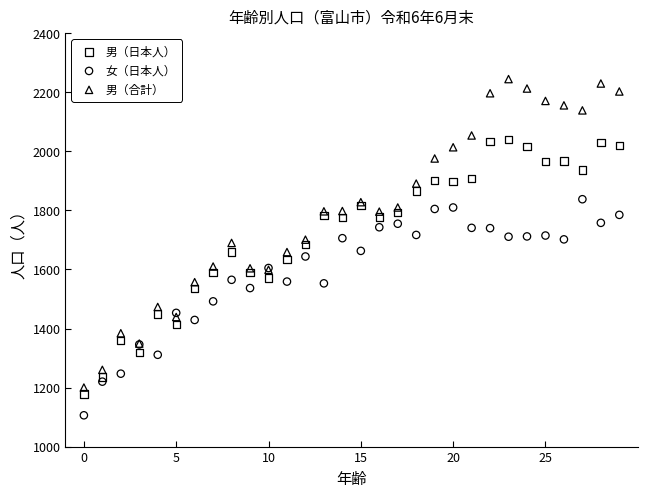

Which series contains the lowest Y value?

女（日本人）